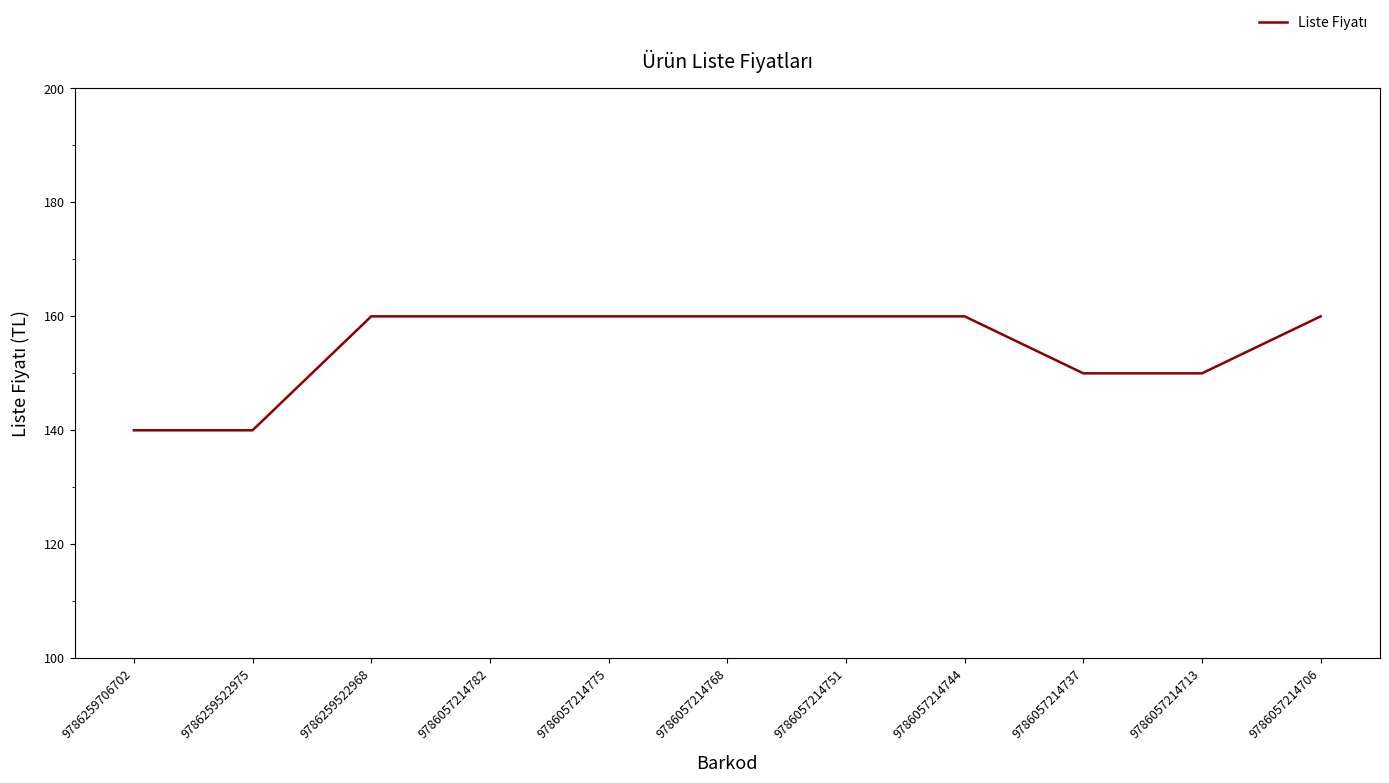

What is the sum of the values at 9786259522968 and 9786057214782?

320